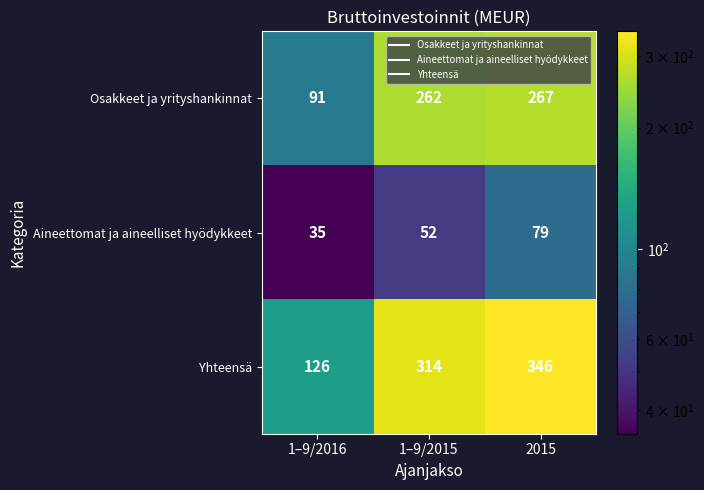

What is the greatest value displayed?

346